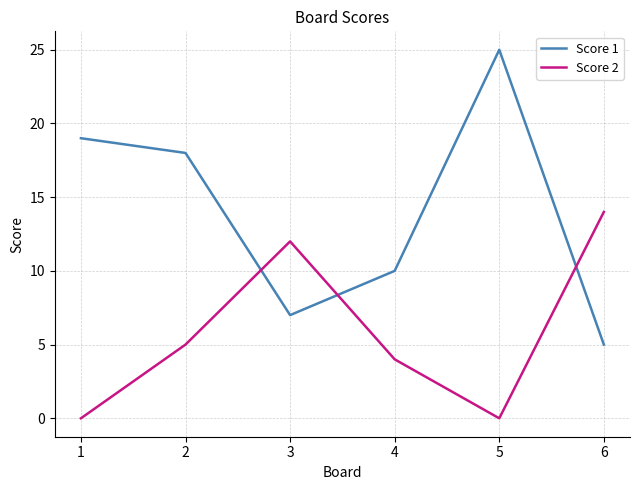

Read the Score 1 value at 6.

5